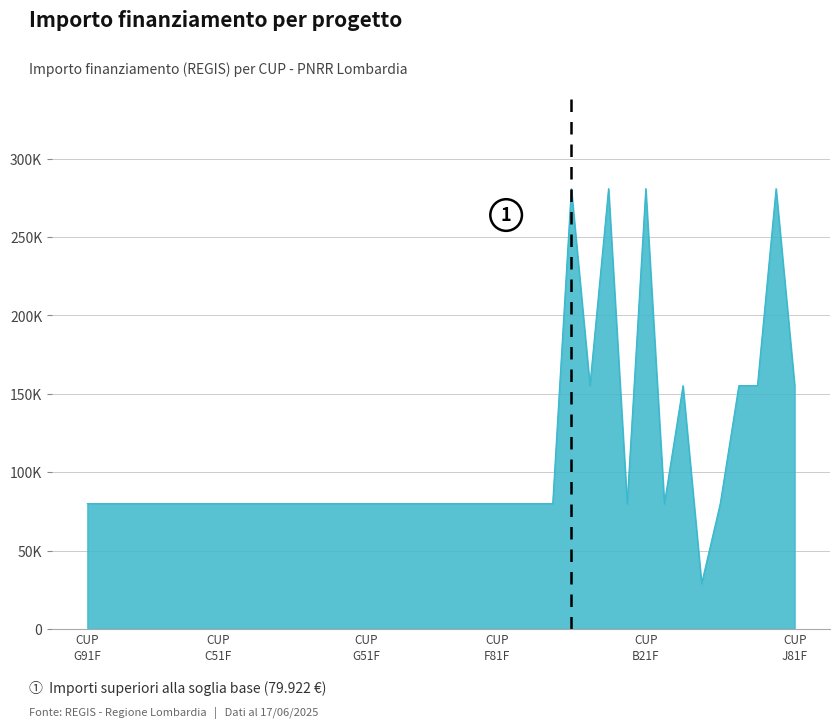

Where is the first local minimum?

F11F22001330006